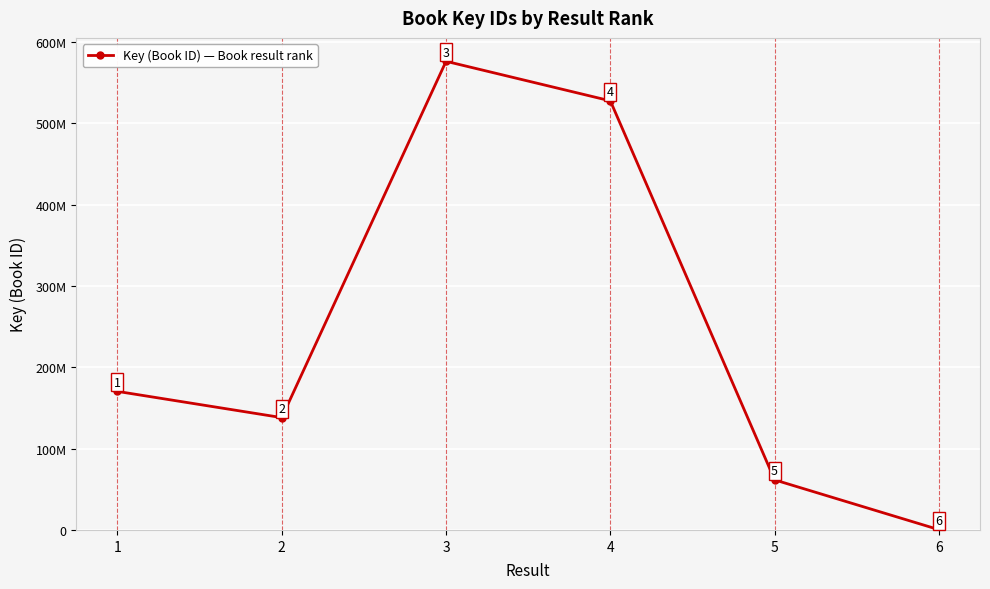

Does the chart have visible grid lines?

Yes